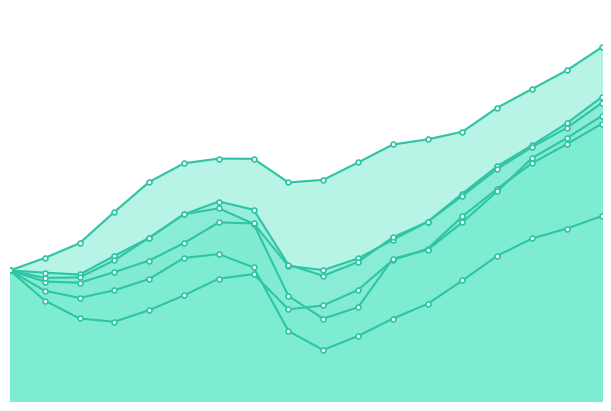

Rank the categories by Boston value from lowest to highest.

2004, 2003, 2005, 2009, 2010, 2002, 2006, 2011, 2007, 2008, 2001, 2012, 2013, 2014, 2015, 2016, 2017, 2018